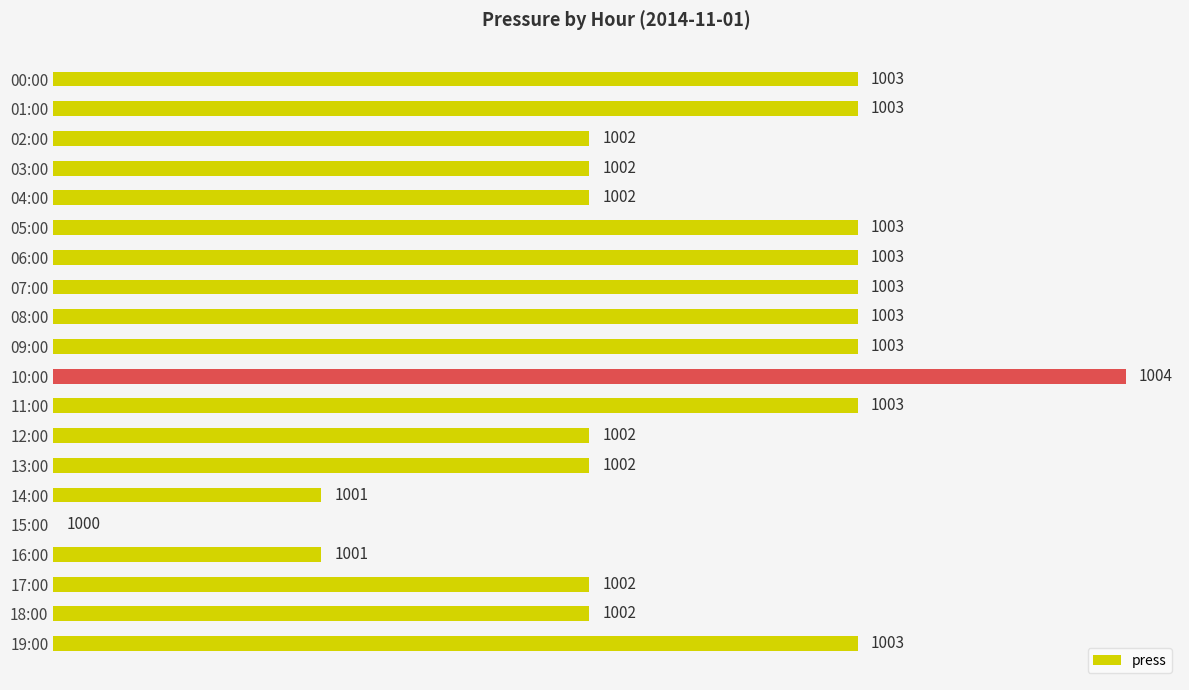

Rank the categories by value from highest to lowest.

10:00, 00:00, 01:00, 05:00, 06:00, 07:00, 08:00, 09:00, 11:00, 19:00, 02:00, 03:00, 04:00, 12:00, 13:00, 17:00, 18:00, 14:00, 16:00, 15:00